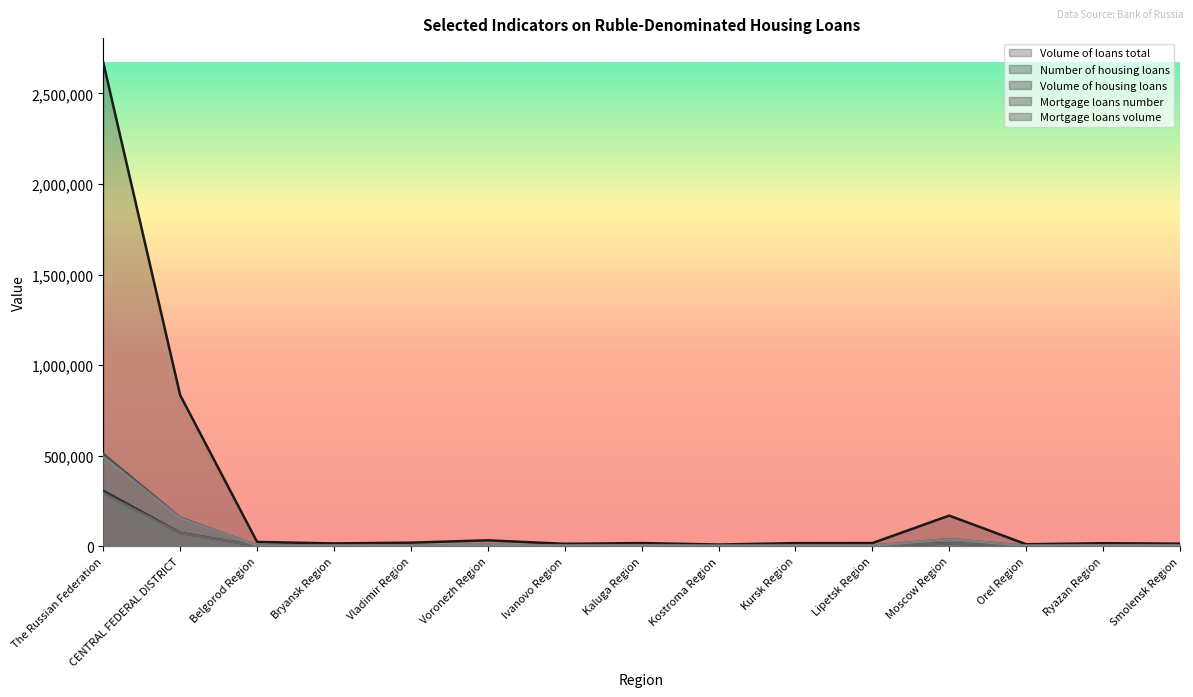

Reading left to right, what are all the values shown in this chart?

Volume of loans total: The Russian Federation=2671066	CENTRAL FEDERAL DISTRICT=834019	Belgorod Region=23558	Bryansk Region=15198	Vladimir Region=19506	Voronezh Region=32398	Ivanovo Region=13051	Kaluga Region=17238	Kostroma Region=9070	Kursk Region=16863	Lipetsk Region=17103	Moscow Region=168908	Orel Region=10583	Ryazan Region=16353	Smolensk Region=14045
Number of housing loans: The Russian Federation=307049	CENTRAL FEDERAL DISTRICT=73478	Belgorod Region=2508	Bryansk Region=2527	Vladimir Region=2775	Voronezh Region=4960	Ivanovo Region=2130	Kaluga Region=2444	Kostroma Region=1619	Kursk Region=2386	Lipetsk Region=2215	Moscow Region=15194	Orel Region=1678	Ryazan Region=2980	Smolensk Region=2198
Volume of housing loans: The Russian Federation=509789	CENTRAL FEDERAL DISTRICT=157877	Belgorod Region=3283	Bryansk Region=3297	Vladimir Region=3885	Voronezh Region=6737	Ivanovo Region=2794	Kaluga Region=4201	Kostroma Region=1822	Kursk Region=3153	Lipetsk Region=2807	Moscow Region=38944	Orel Region=2045	Ryazan Region=4109	Smolensk Region=3265
Mortgage loans number: The Russian Federation=291566	CENTRAL FEDERAL DISTRICT=72093	Belgorod Region=2343	Bryansk Region=2471	Vladimir Region=2632	Voronezh Region=4868	Ivanovo Region=2104	Kaluga Region=2431	Kostroma Region=1605	Kursk Region=2306	Lipetsk Region=2164	Moscow Region=14999	Orel Region=1621	Ryazan Region=2932	Smolensk Region=2174
Mortgage loans volume: The Russian Federation=493603	CENTRAL FEDERAL DISTRICT=154827	Belgorod Region=3201	Bryansk Region=3262	Vladimir Region=3770	Voronezh Region=6699	Ivanovo Region=2775	Kaluga Region=4189	Kostroma Region=1799	Kursk Region=3118	Lipetsk Region=2789	Moscow Region=38585	Orel Region=2021	Ryazan Region=4076	Smolensk Region=3250